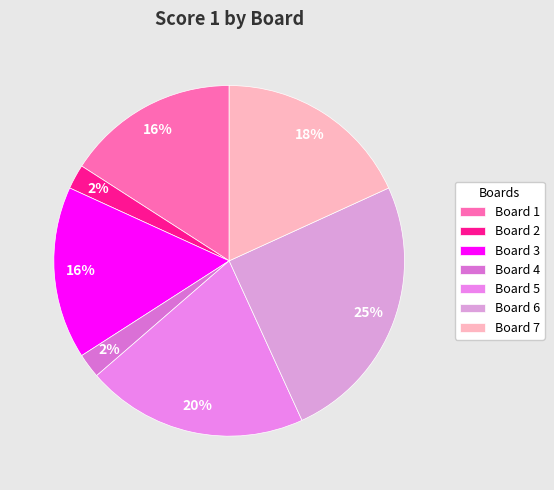

Which category has the biggest portion of the pie?

Board 6